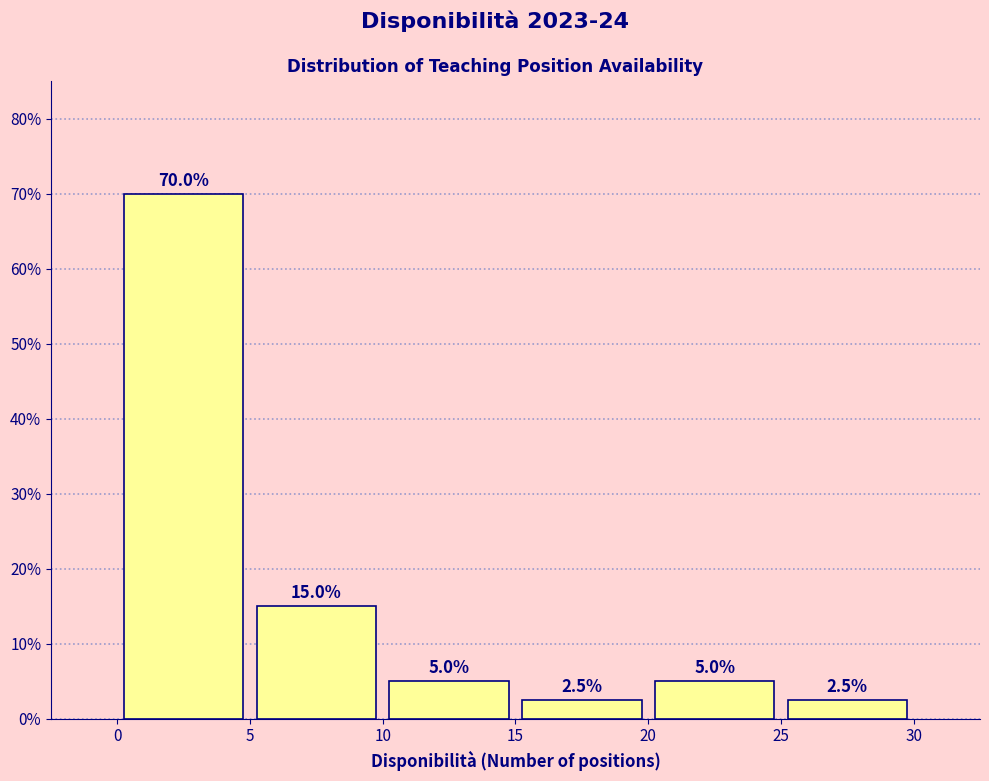

Reading left to right, list every bar in this chart as the range it spans on the x-axis followed by its height.

0 to 5: 70.0
5 to 10: 15.0
10 to 15: 5.0
15 to 20: 2.5
20 to 25: 5.0
25 to 30: 2.5